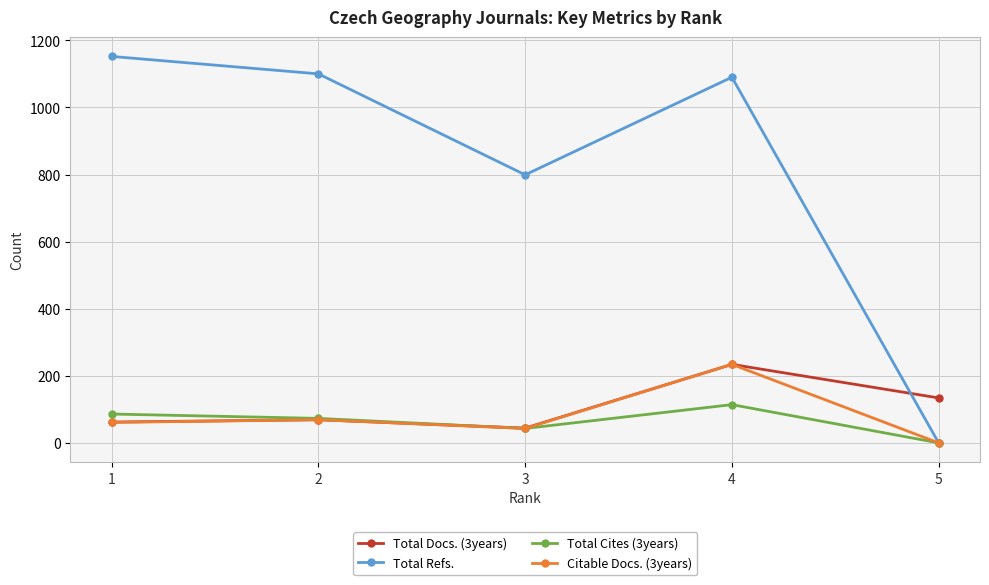

Between 1 and 3, which series saw the biggest shift?

Total Refs.